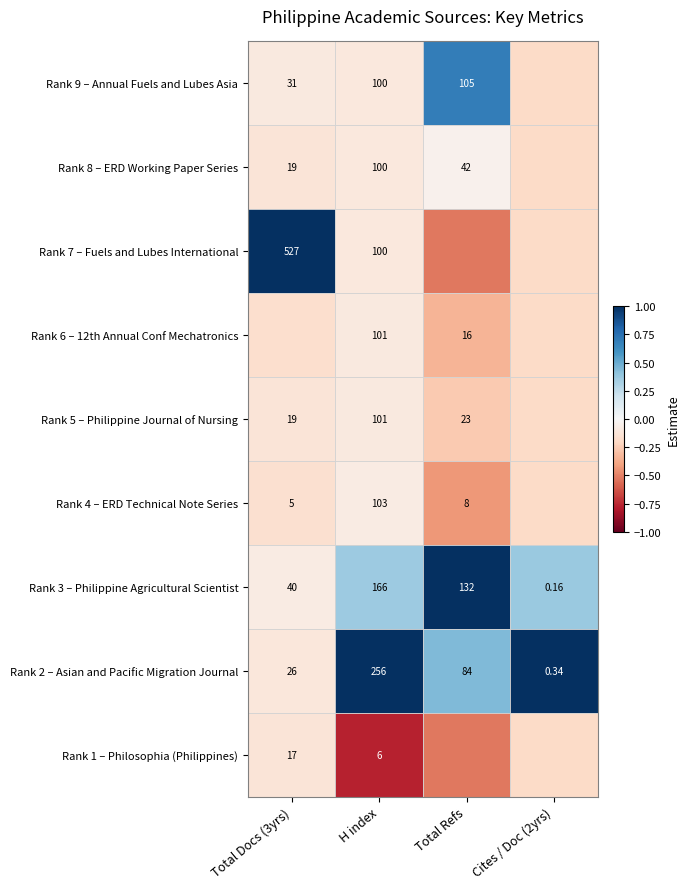

At which category is the sum across all series the highest?

H index